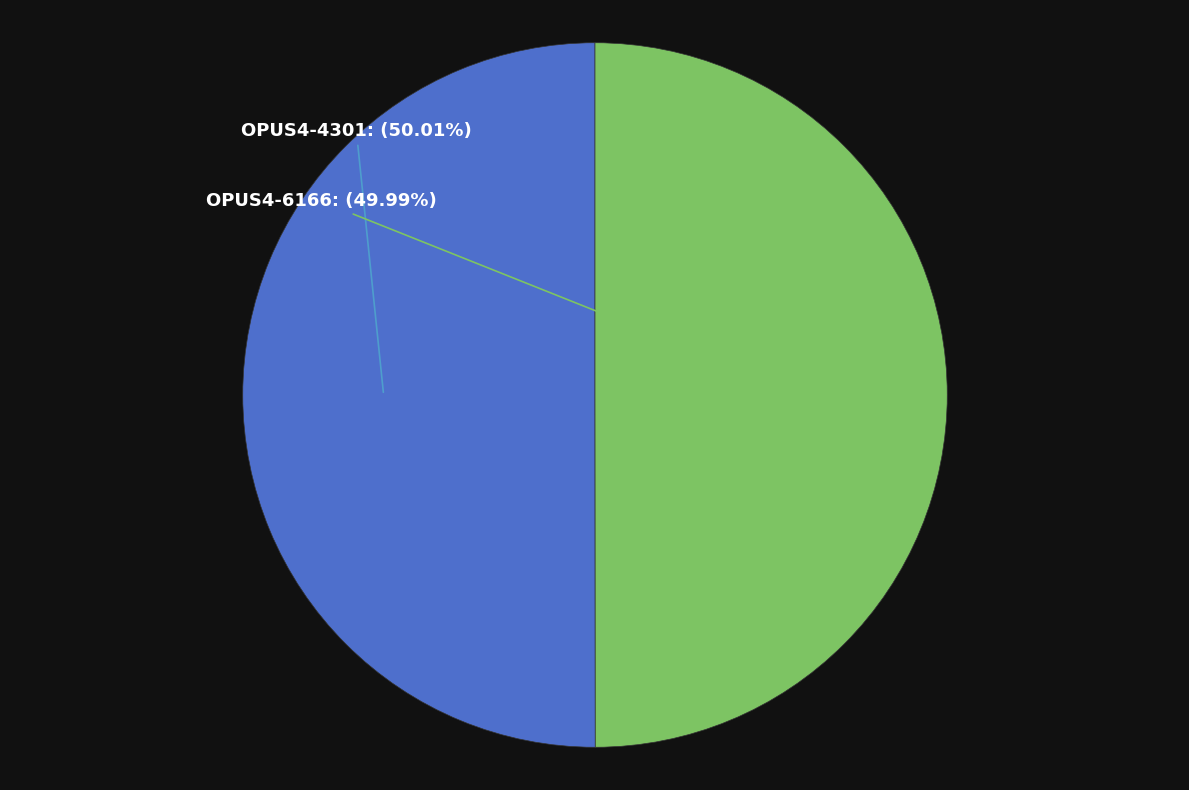

How many slices are in this pie chart?

2